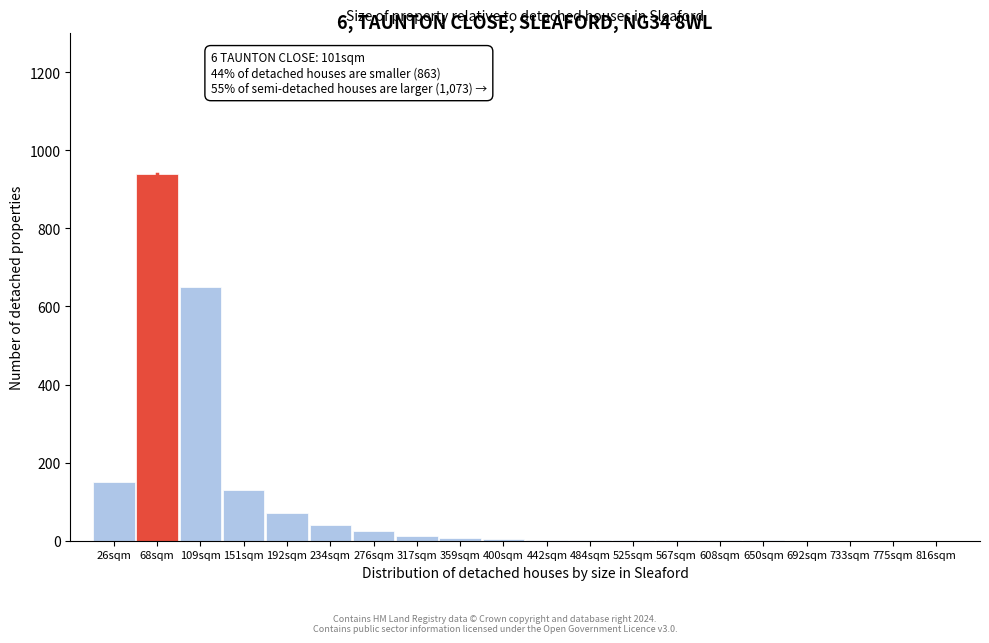

What is the maximum value shown in the chart?

940